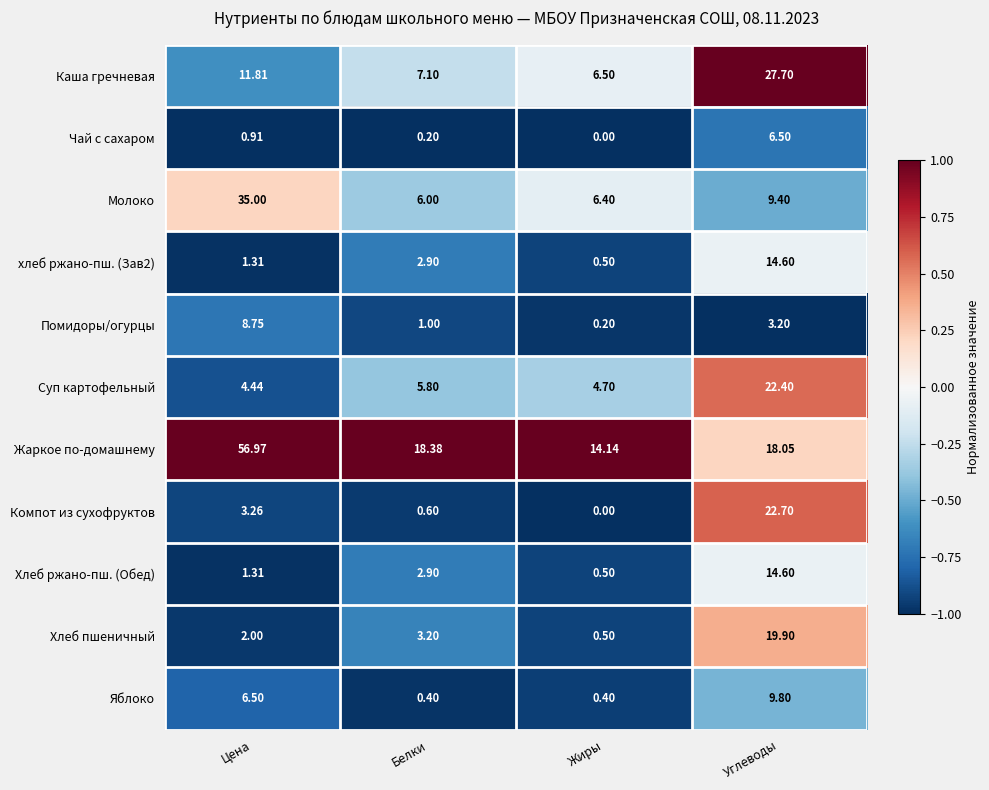

Which series changed the most between Белки and Углеводы?

Компот из сухофруктов